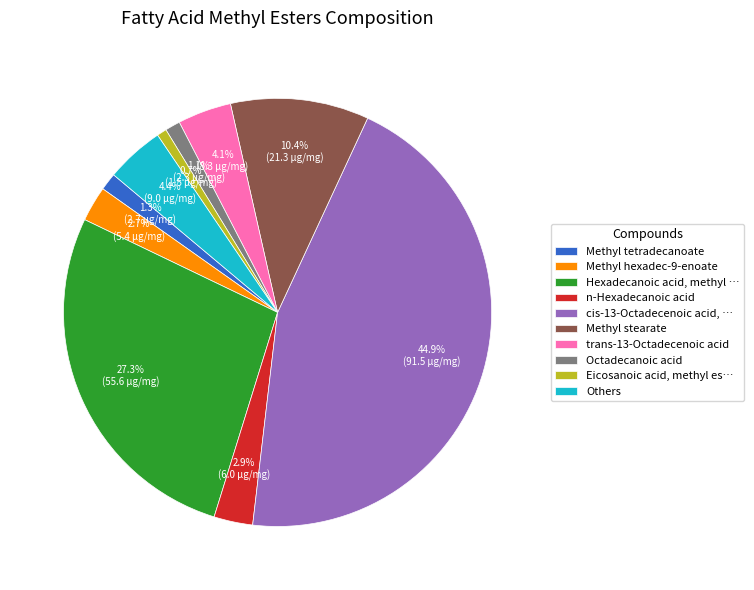

Rank the categories by value from lowest to highest.

Eicosanoic acid, methyl es…, Octadecanoic acid, Methyl tetradecanoate, Methyl hexadec-9-enoate, n-Hexadecanoic acid, trans-13-Octadecenoic acid, Others, Methyl stearate, Hexadecanoic acid, methyl …, cis-13-Octadecenoic acid, …